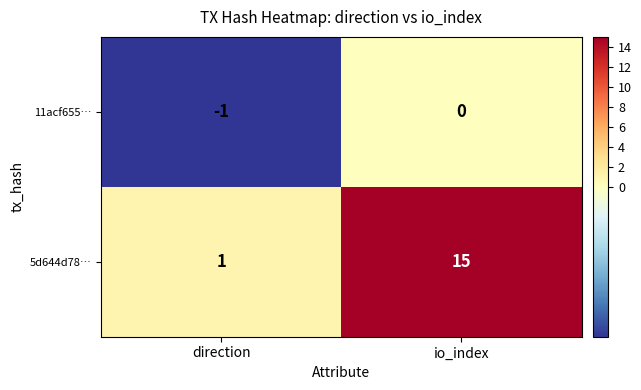

Reading left to right, what are all the values shown in this chart?

11acf655…: -1	0
5d644d78…: 1	15